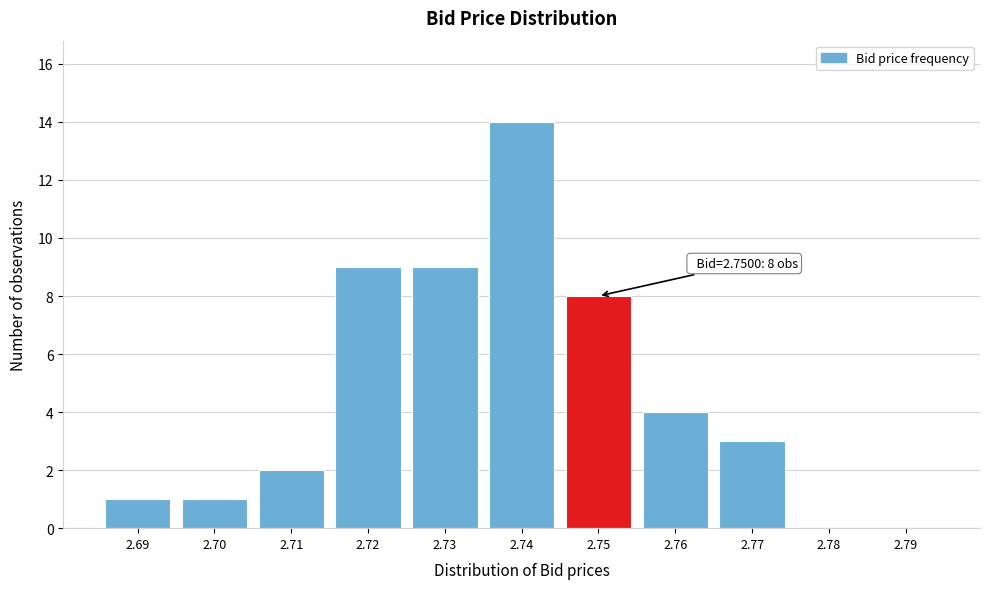

Reading left to right, list all the values displayed in this chart.

2.69=1	2.70=1	2.71=2	2.72=9	2.73=9	2.74=14	2.75=8	2.76=4	2.77=3	2.78=0	2.79=0